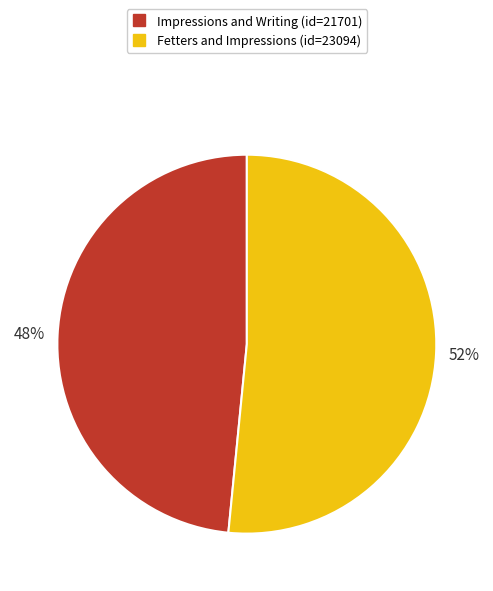

To the nearest percent, what is the average slice percentage?

50%